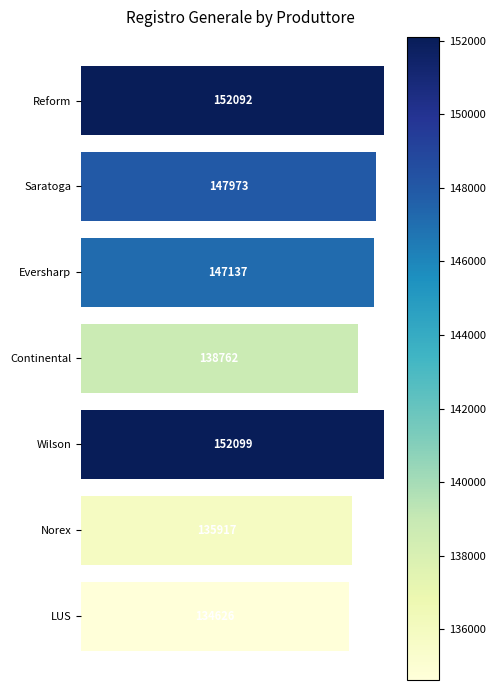

Which has a higher value, Wilson or LUS?

Wilson